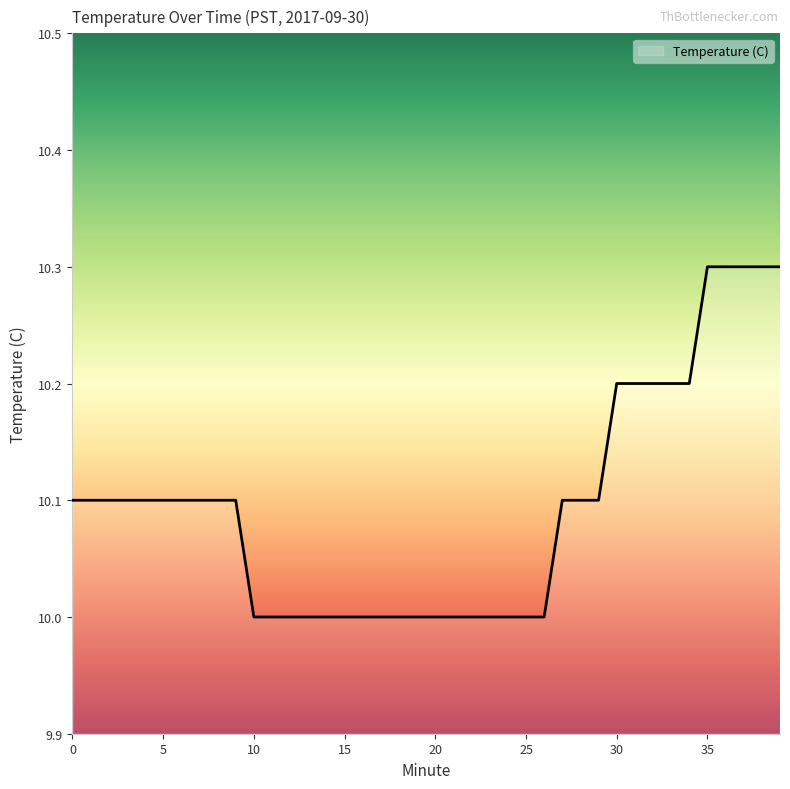

How many categories are shown in the chart?

40